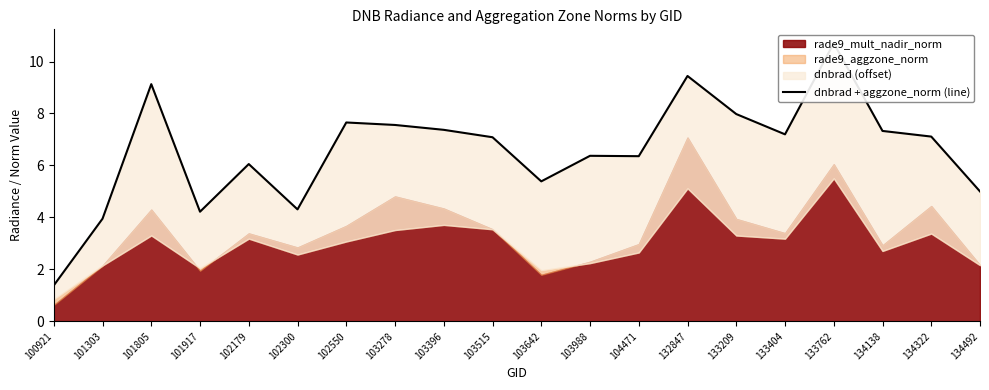

Reading left to right, what are all the values shown in this chart?

1.4	3.9	9.1	4.2	6.1	4.3	7.7	7.6	7.4	7.1	5.4	6.4	6.4	9.4	8.0	7.2	10.7	7.3	7.1	5.0